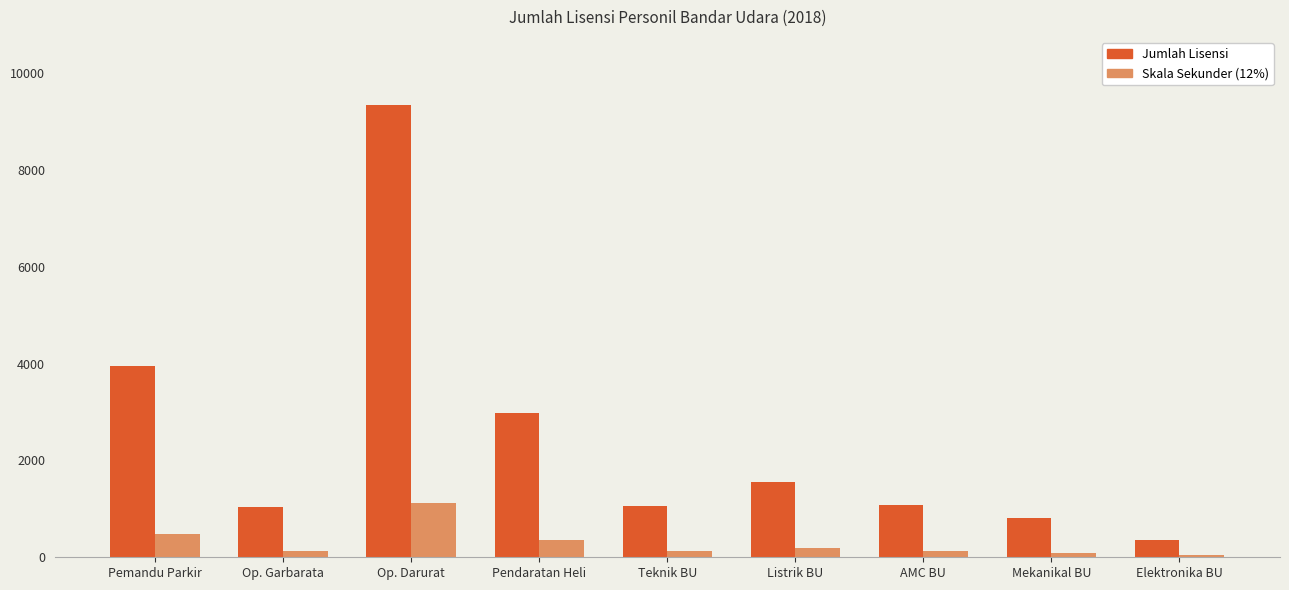

What is the lowest value of the Jumlah Lisensi series?

357.0